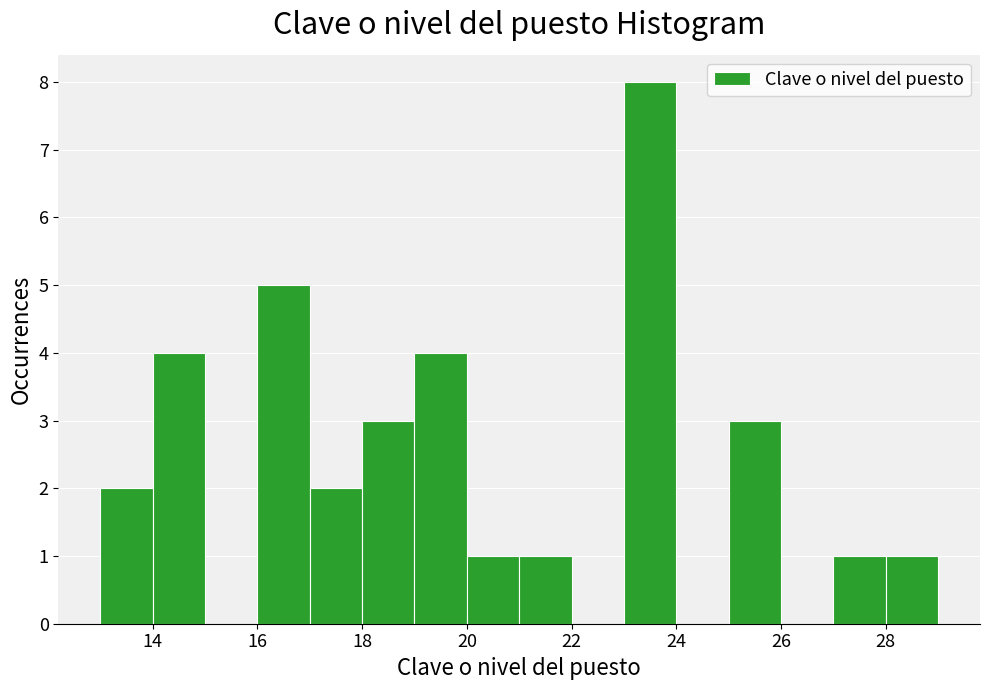

Reading left to right, transcribe this chart: for each bar, give the range it covers on the x-axis and its height. The values are not printed on the chart, so give them approximately, as read against the axis.

13 to 14: 2
14 to 15: 4
15 to 16: 0
16 to 17: 5
17 to 18: 2
18 to 19: 3
19 to 20: 4
20 to 21: 1
21 to 22: 1
22 to 23: 0
23 to 24: 8
24 to 25: 0
25 to 26: 3
26 to 27: 0
27 to 28: 1
28 to 29: 1